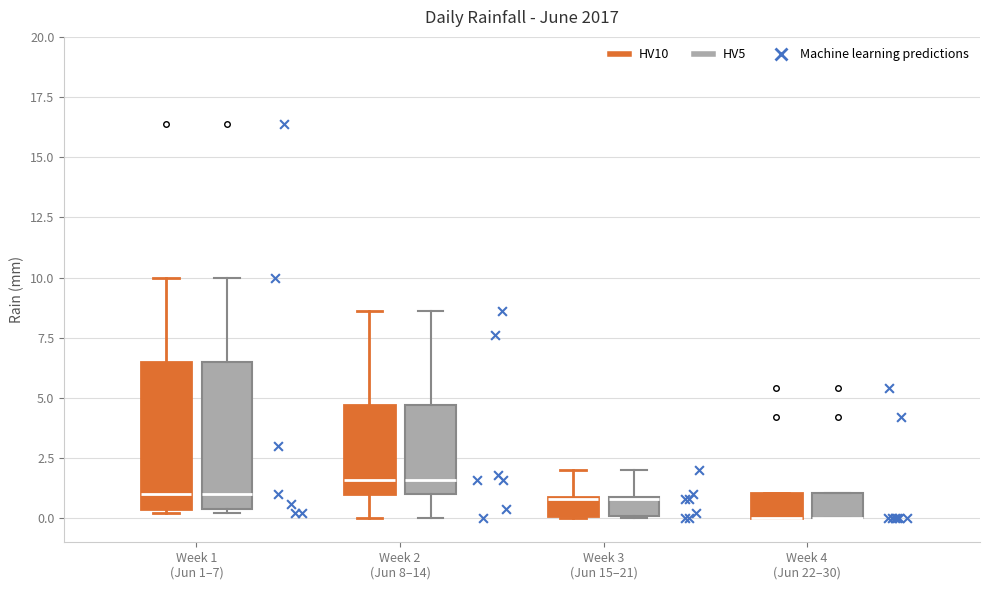

Reading left to right, transcribe this box plot: for each box, give where its median line is, the range the box spans, and where its two whiskers end, as read against the y-axis. The values are not printed on the chart, so give them approximately, as read against the axis.

Week 1 (Jun 1–7) (HV10): median 1.0, box 0.5 to 6.5, whiskers 0.0 to 10.0
Week 1 (Jun 1–7) (HV5): median 1.0, box 0.5 to 6.5, whiskers 0.0 to 10.0
Week 2 (Jun 8–14) (HV10): median 1.5, box 1.0 to 4.5, whiskers 0.0 to 8.5
Week 2 (Jun 8–14) (HV5): median 1.5, box 1.0 to 4.5, whiskers 0.0 to 8.5
Week 3 (Jun 15–21) (HV10): median 1.0, box 0.0 to 1.0, whiskers 0.0 to 2.0
Week 3 (Jun 15–21) (HV5): median 1.0, box 0.0 to 1.0, whiskers 0.0 to 2.0
Week 4 (Jun 22–30) (HV10): median 0.0 (drawn on the box's lower edge), box 0.0 to 1.0, whiskers 0.0 to 1.0
Week 4 (Jun 22–30) (HV5): median 0.0 (drawn on the box's lower edge), box 0.0 to 1.0, whiskers 0.0 to 1.0